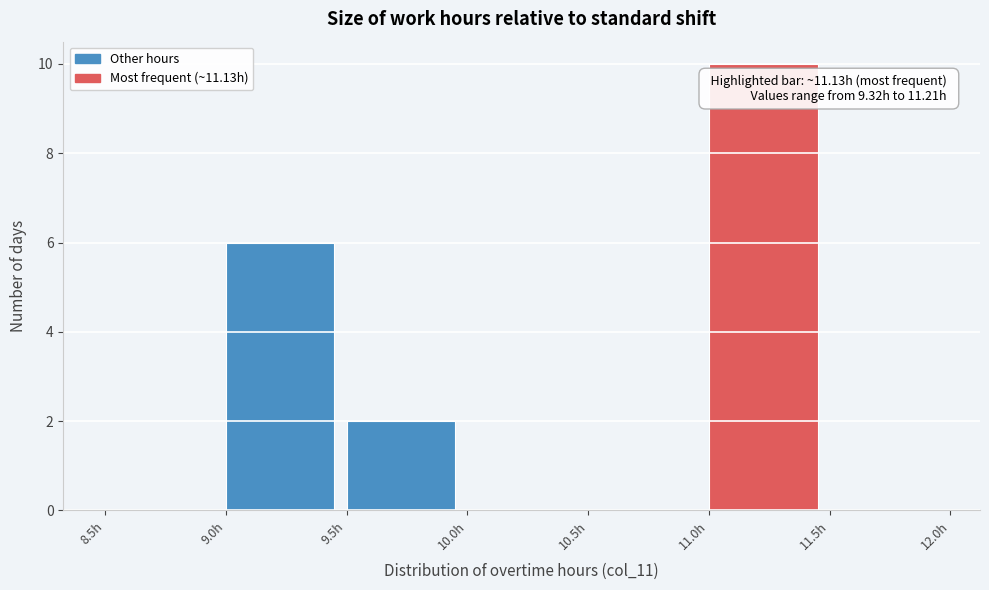

Which range on the x-axis has the tallest bar?

11.0 to 11.5